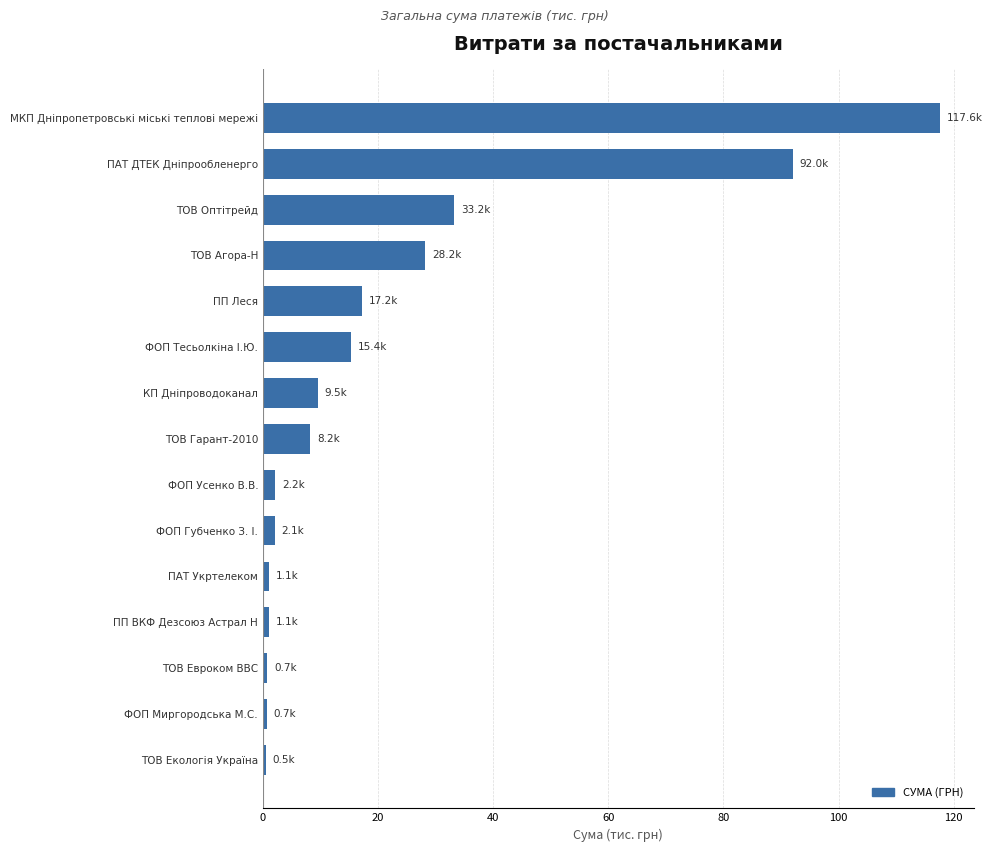

What is the difference between the maximum and minimum values?

117.0